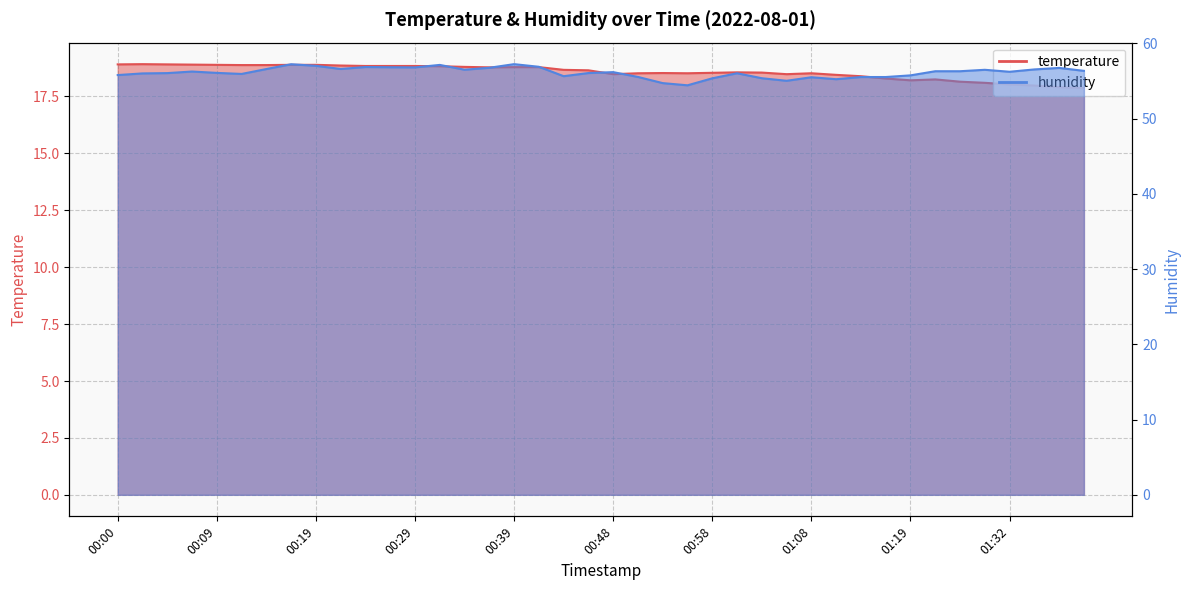

List the labels in order of humidity value, smallest first.

00:56, 00:53, 01:06, 01:12, 00:58, 01:03, 01:08, 01:14, 01:17, 00:51, 00:43, 01:19, 00:00, 00:12, 00:02, 01:00, 00:05, 00:46, 00:09, 00:48, 01:32, 00:07, 01:22, 01:27, 01:40, 01:30, 00:34, 01:35, 00:14, 00:22, 01:38, 00:36, 00:29, 00:26, 00:24, 00:41, 00:19, 00:31, 00:17, 00:39